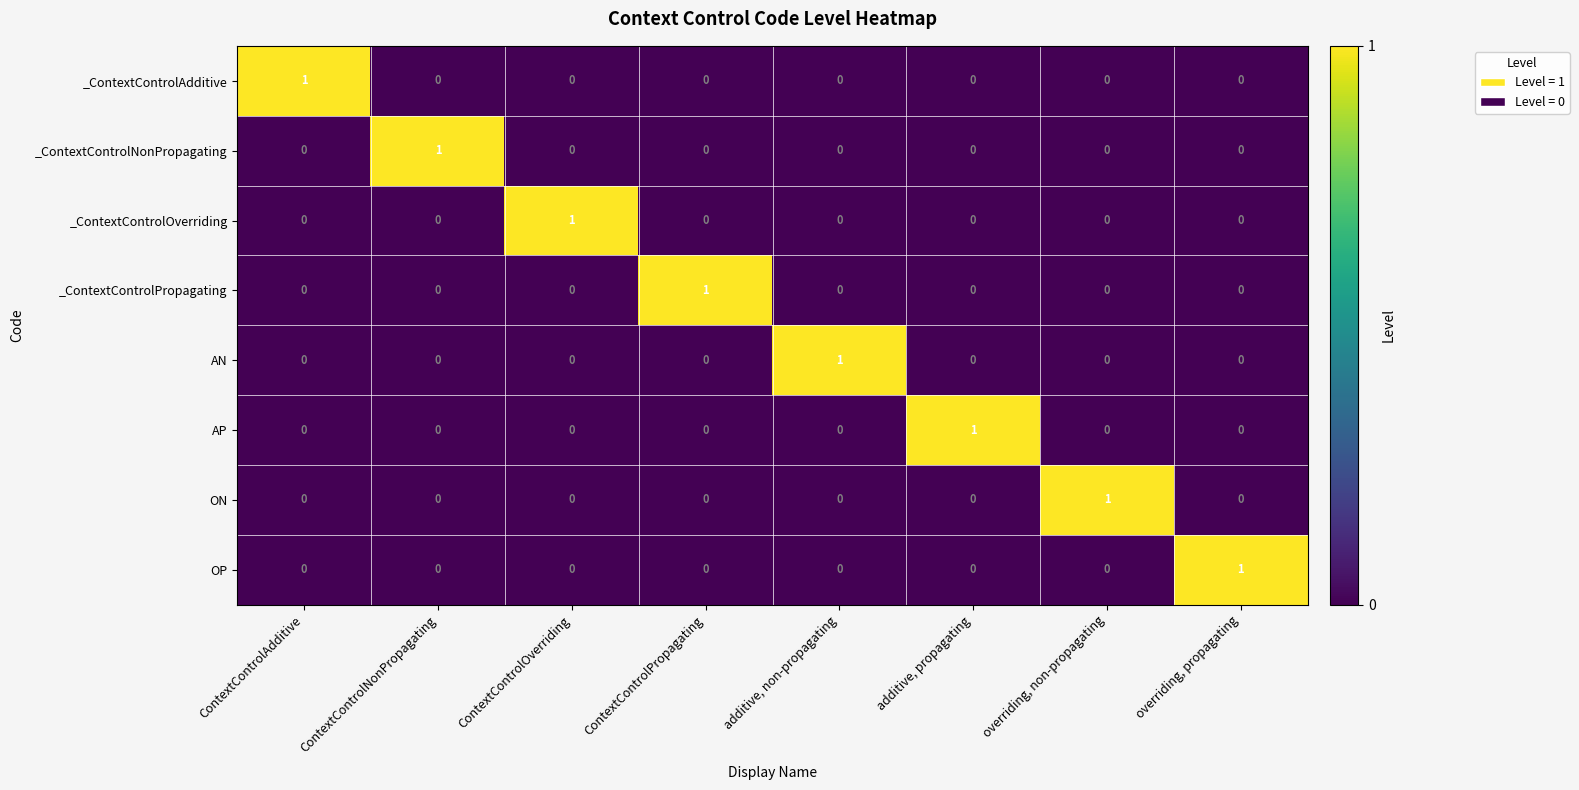

True or false: _ContextControlOverriding has a value of 0 at ContextControlNonPropagating.

True